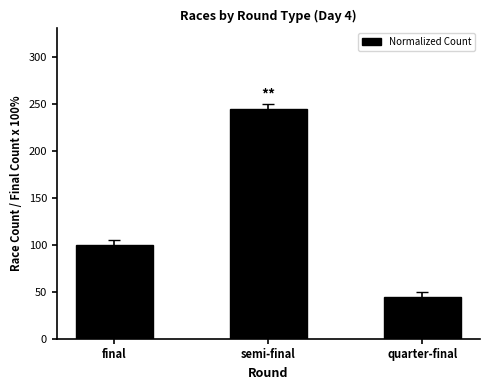

What is the ratio of the value at final to the value at quarter-final?

2.2